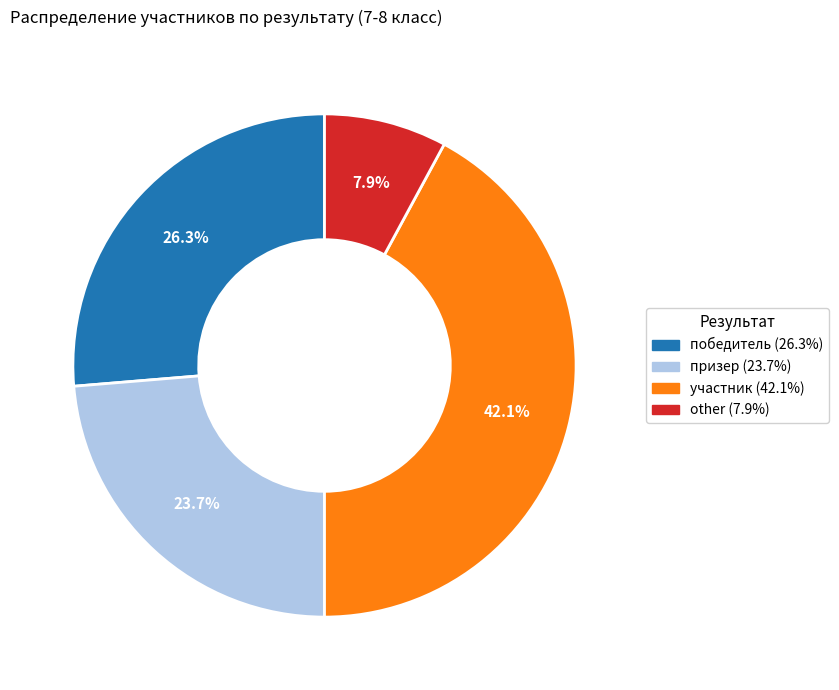

Is there any slice that represents more than half of the pie?

No